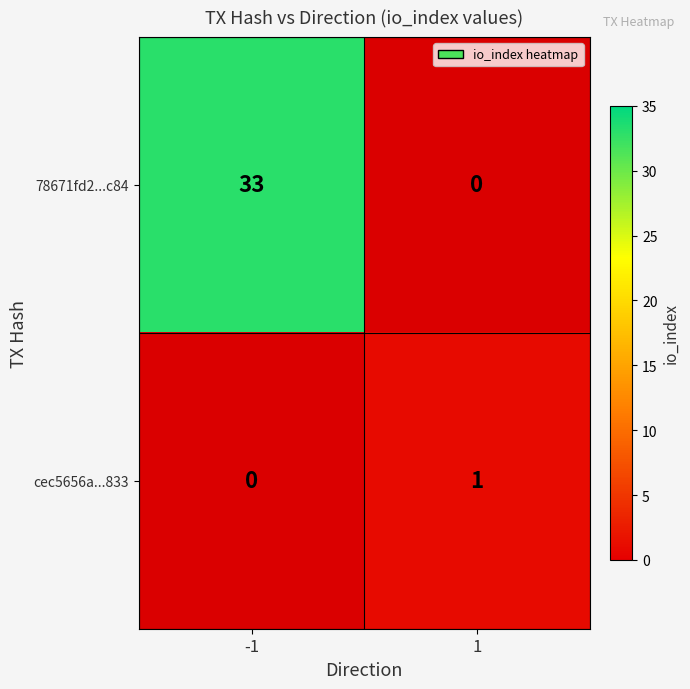

At which category does the chart reach its minimum across all series?

-1